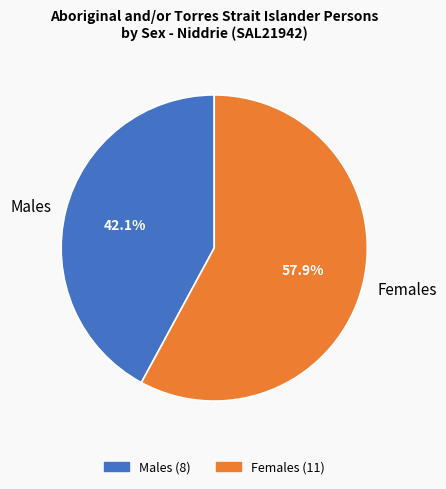

Is Females the majority of the pie?

Yes